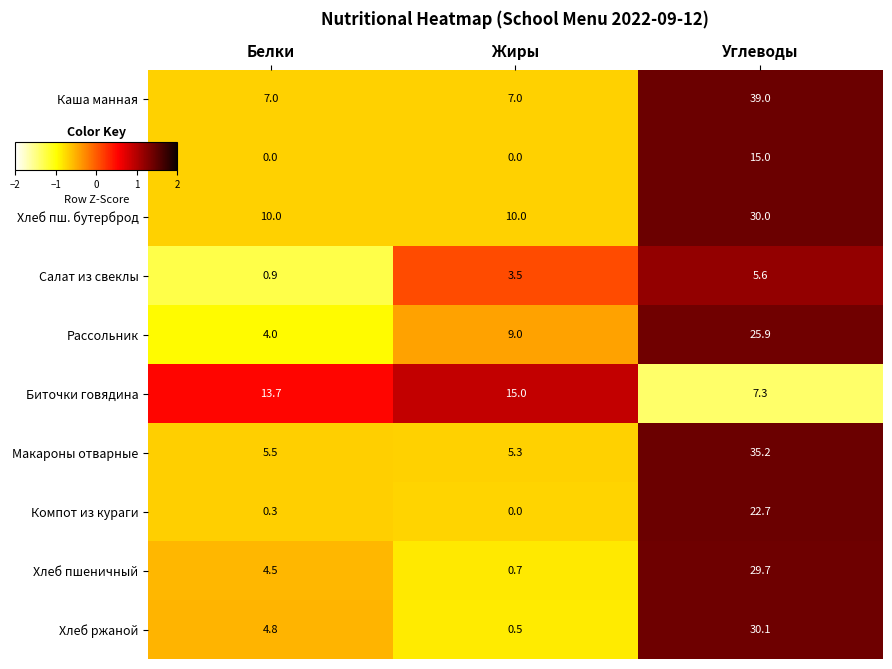

The value of Макароны отварные at Углеводы is 35.2. True or false?

True